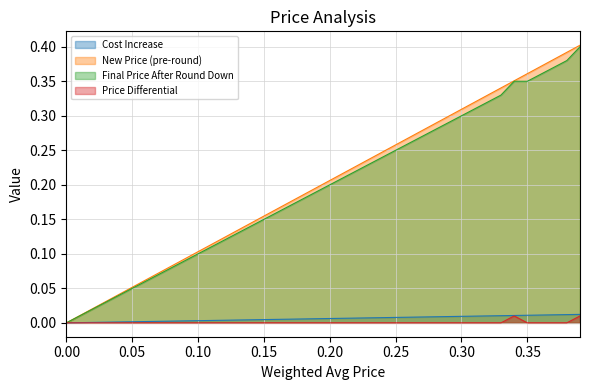

What position from the left is 0.11?

12